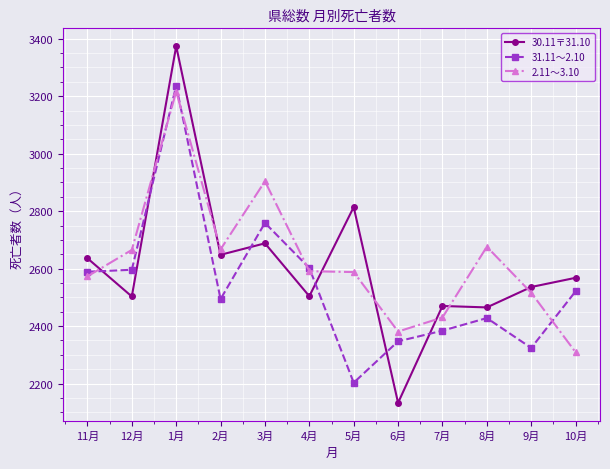

What is the spread (max minus min) of values at 11月?

63